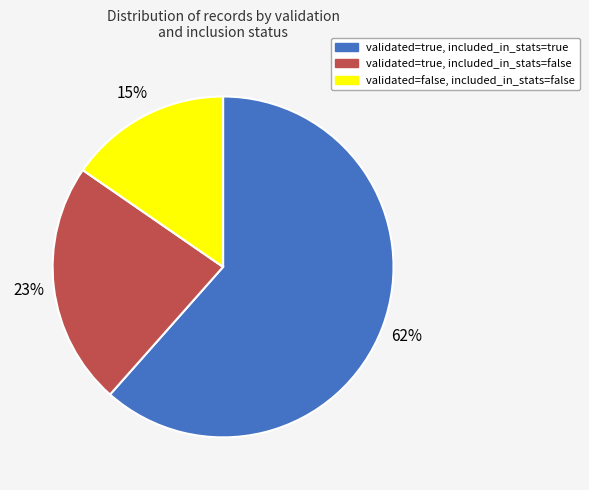

Does any single category account for the majority?

Yes